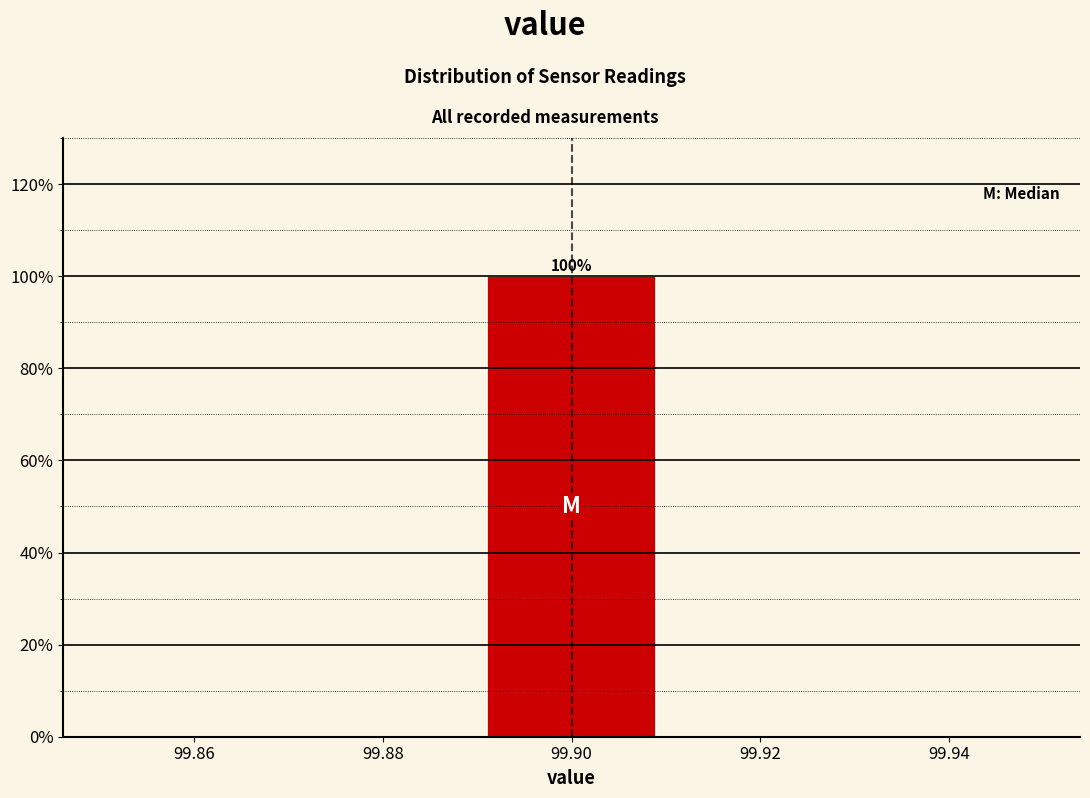

Which range on the x-axis has the tallest bar?

99.89 to 99.91